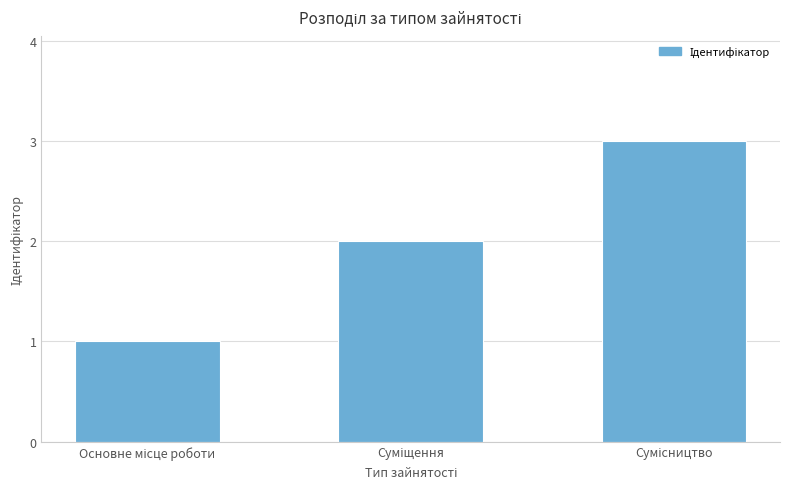

What is the greatest value displayed?

3